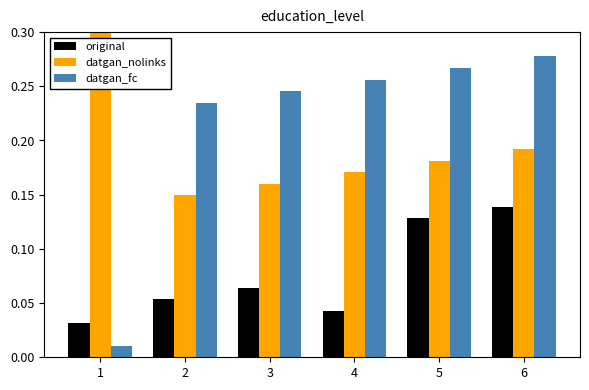

At which category is the sum across all series the highest?

6